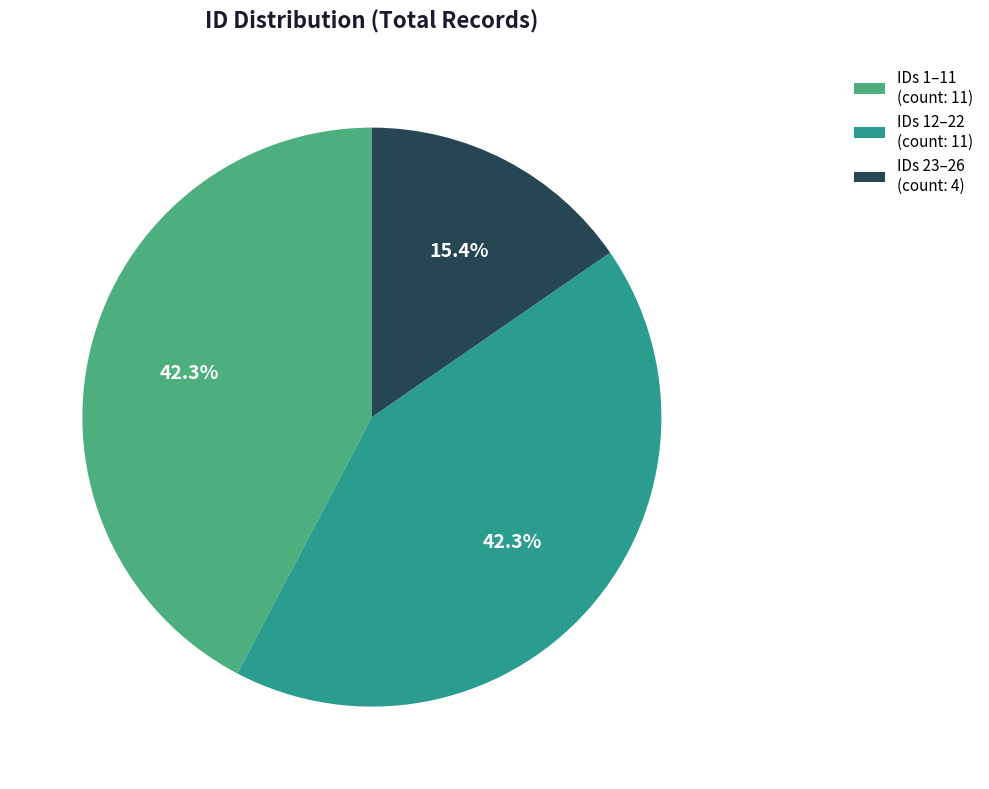

How much of the chart is everything except IDs 12–22 (count: 11)?

57.7%